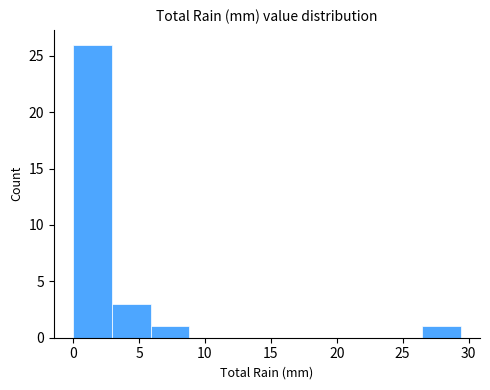

Reading left to right, list every bar in this chart as the range it spans on the x-axis followed by its height. Neither the bar edges nor the heights are printed on the chart, so give them approximately, as read against the axes.

0.0 to 3.0: 26
3.0 to 6.0: 3
6.0 to 9.0: 1
9.0 to 12.0: 0
12.0 to 14.5: 0
14.5 to 17.5: 0
17.5 to 20.5: 0
20.5 to 23.5: 0
23.5 to 26.5: 0
26.5 to 29.5: 1